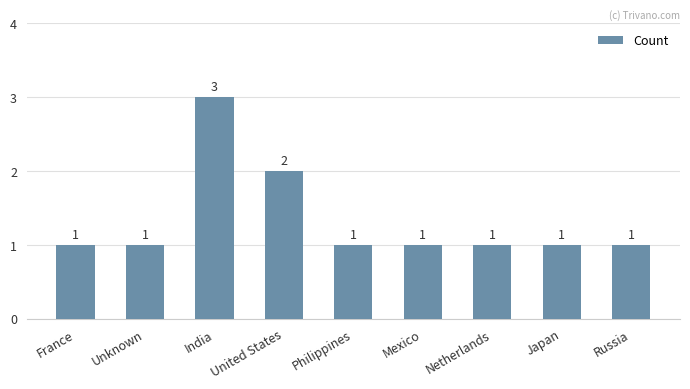

Approximately how many times larger is the value at India compared to France?

3.0